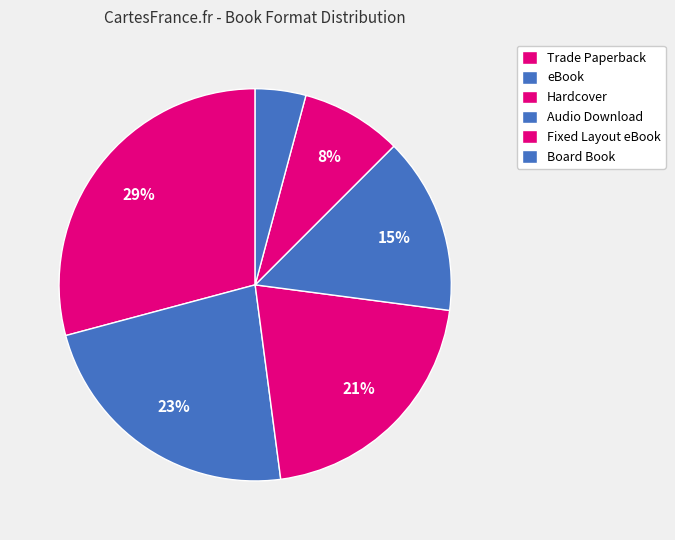

Count the number of slices in the pie.

6